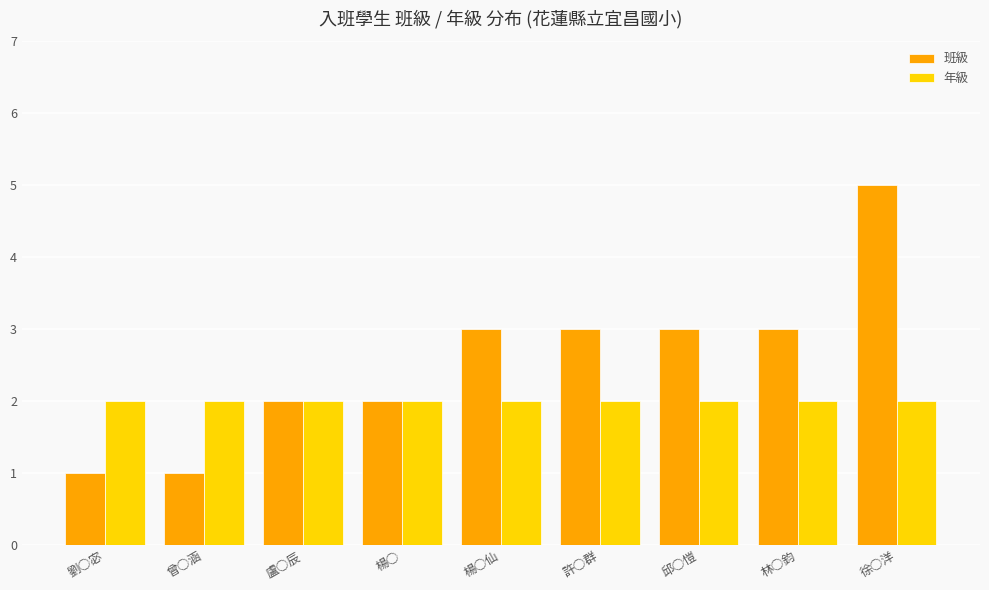

What is the maximum value shown in the chart?

5